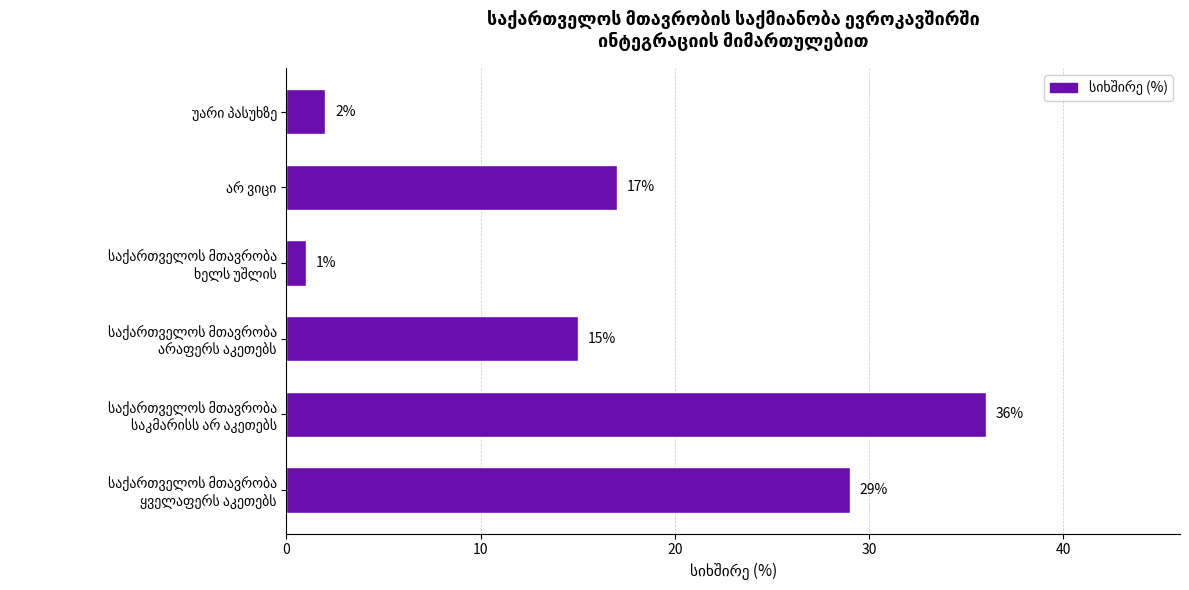

What is the maximum value shown in the chart?

36